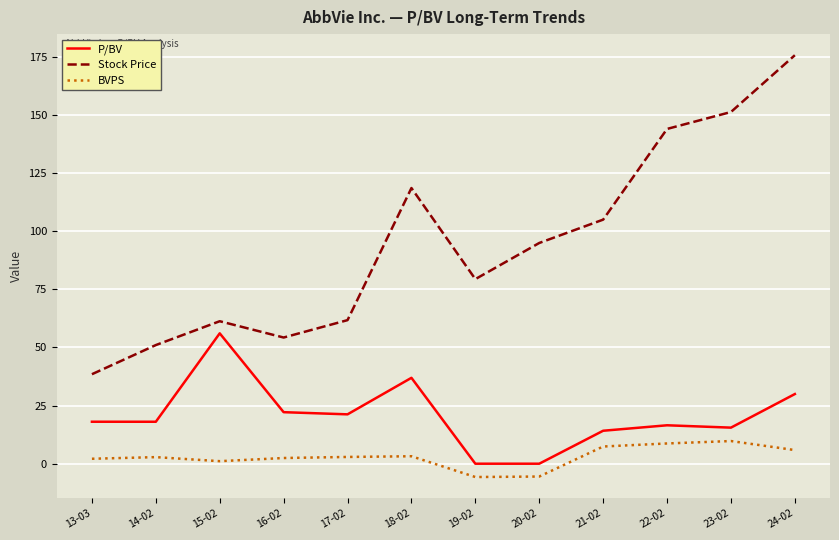

What is the average value of the BVPS series?

2.9